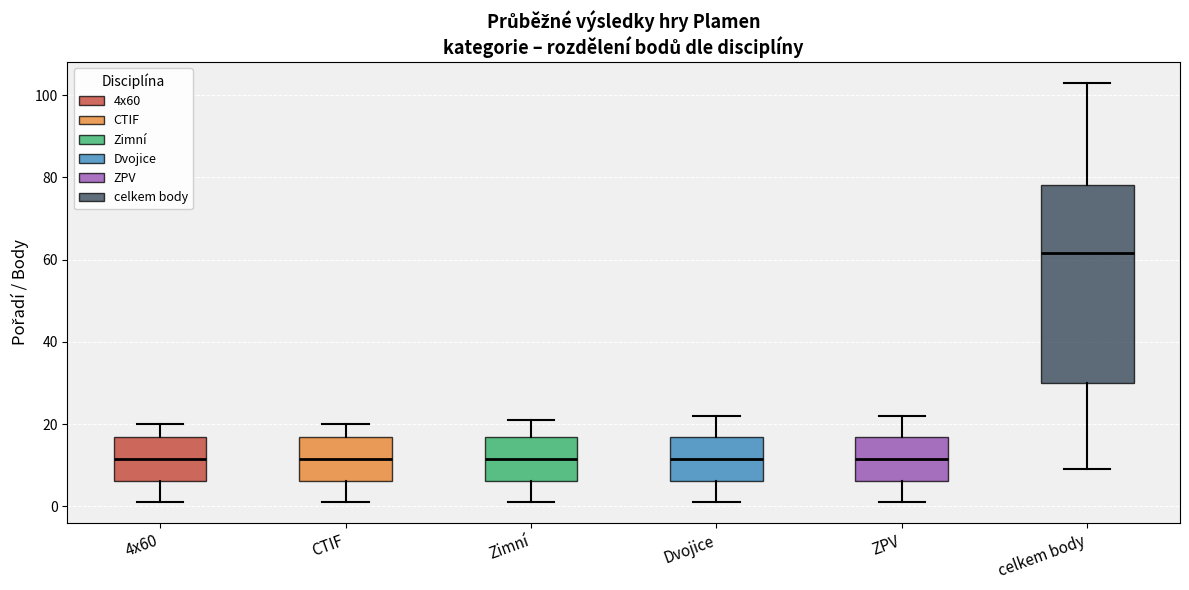

Which box's median line is the highest?

celkem body